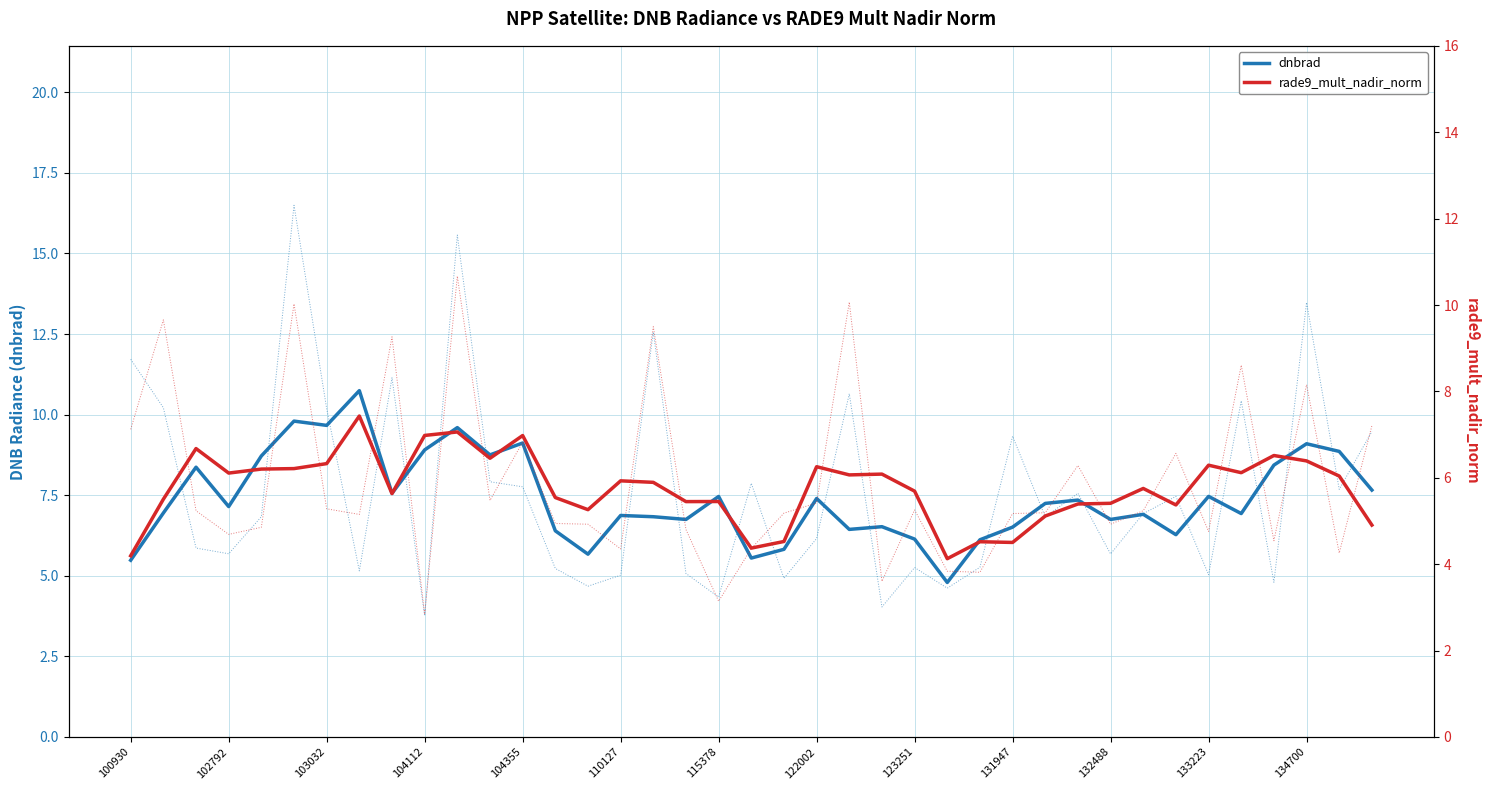

True or false: rade9_mult_nadir_norm and dnbrad intersect in this chart.

False